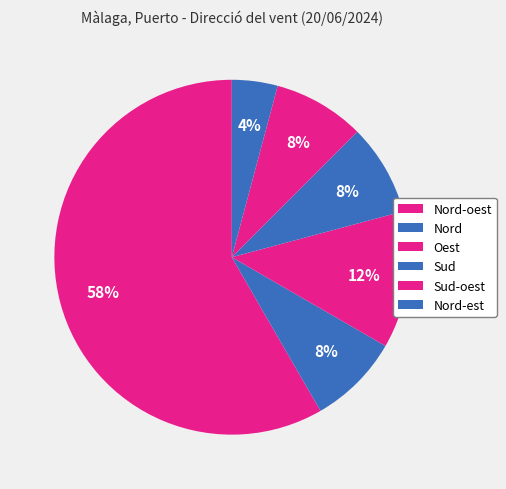

Is there a majority slice in this chart?

Yes